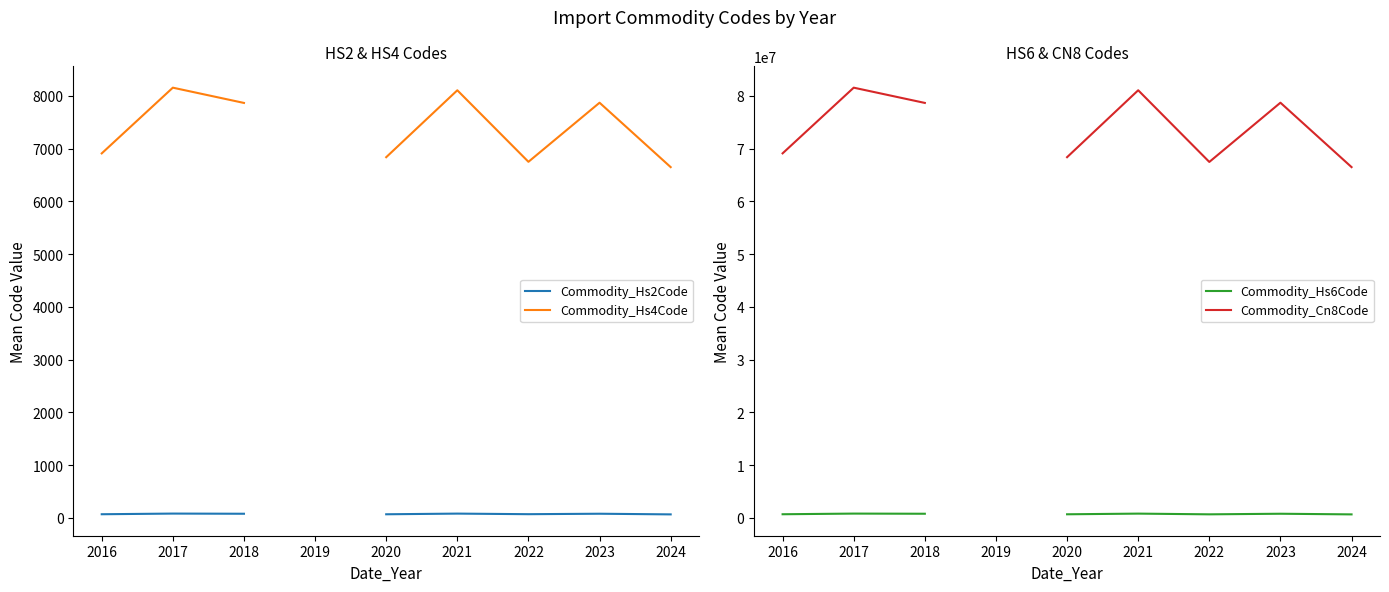

How many categories are shown in the chart?

9